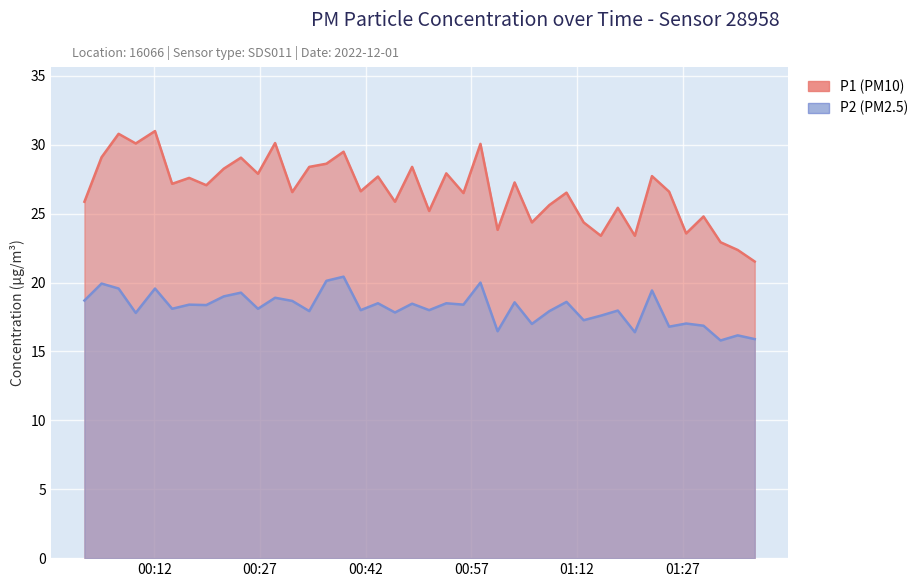

Is the value of P2 at 2022-12-01T00:51:01 greater than the value of P1 at 2022-12-01T00:06:56?

No